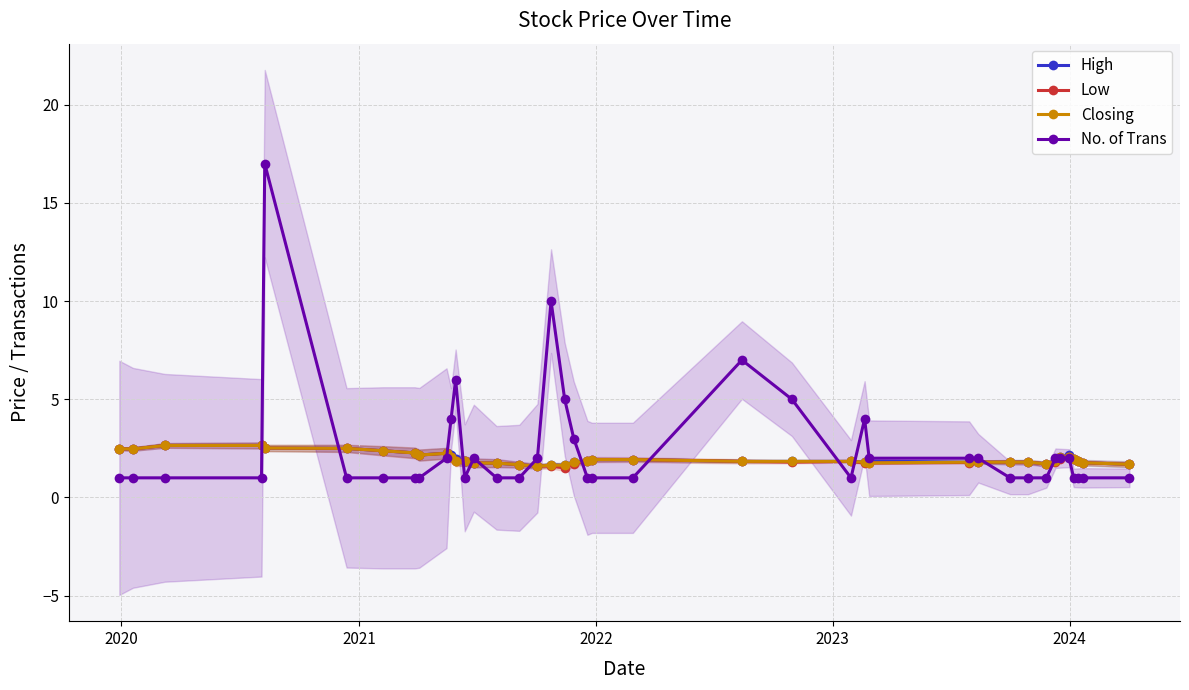

What is the minimum value for Closing?

1.6